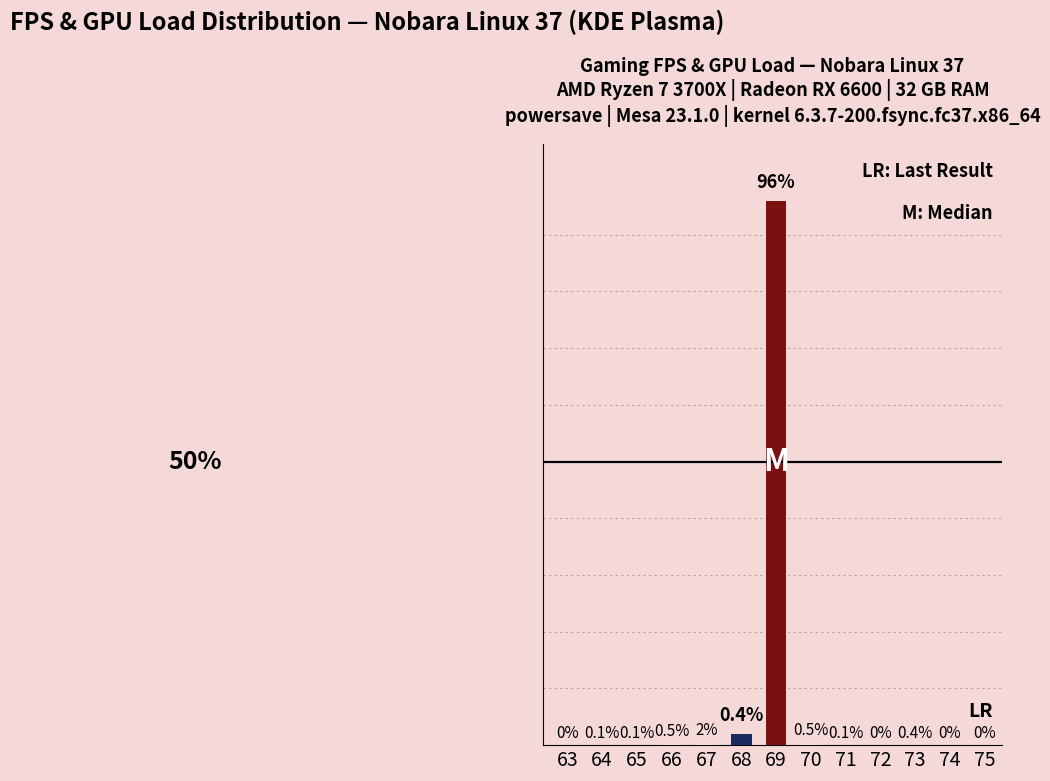

Are the bars horizontal?

No